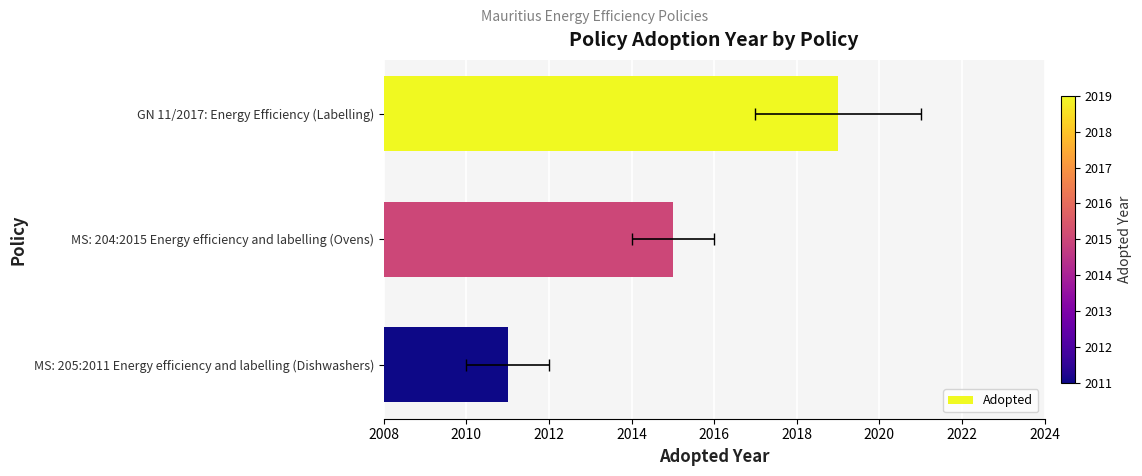

How many values are between 2011 and 2019?

3